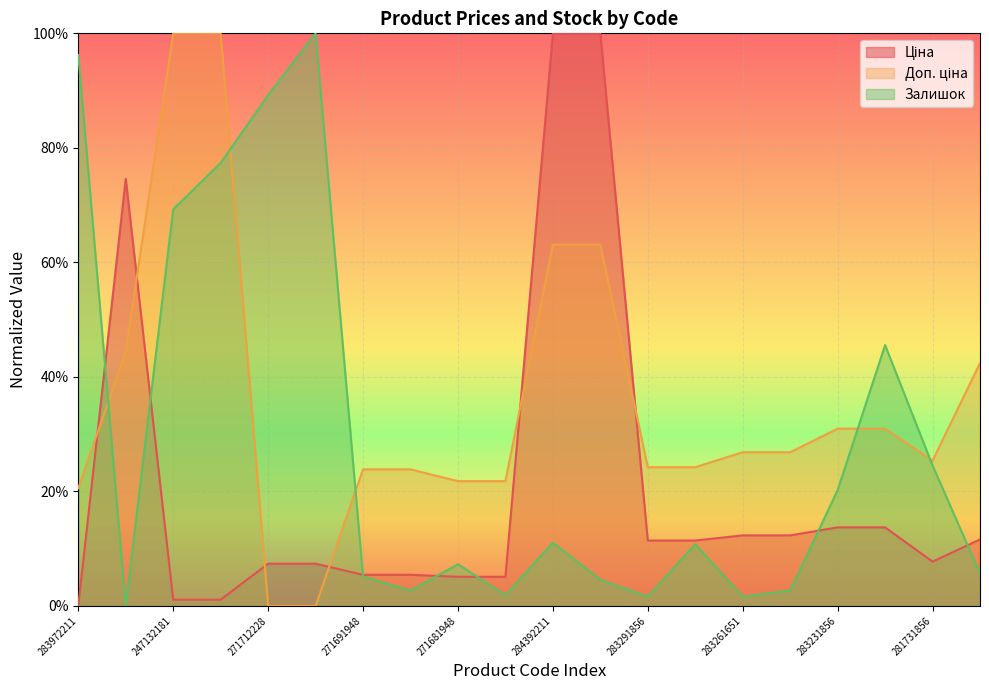

What is the difference between the second highest and second lowest values in the Ціна series?

1.0